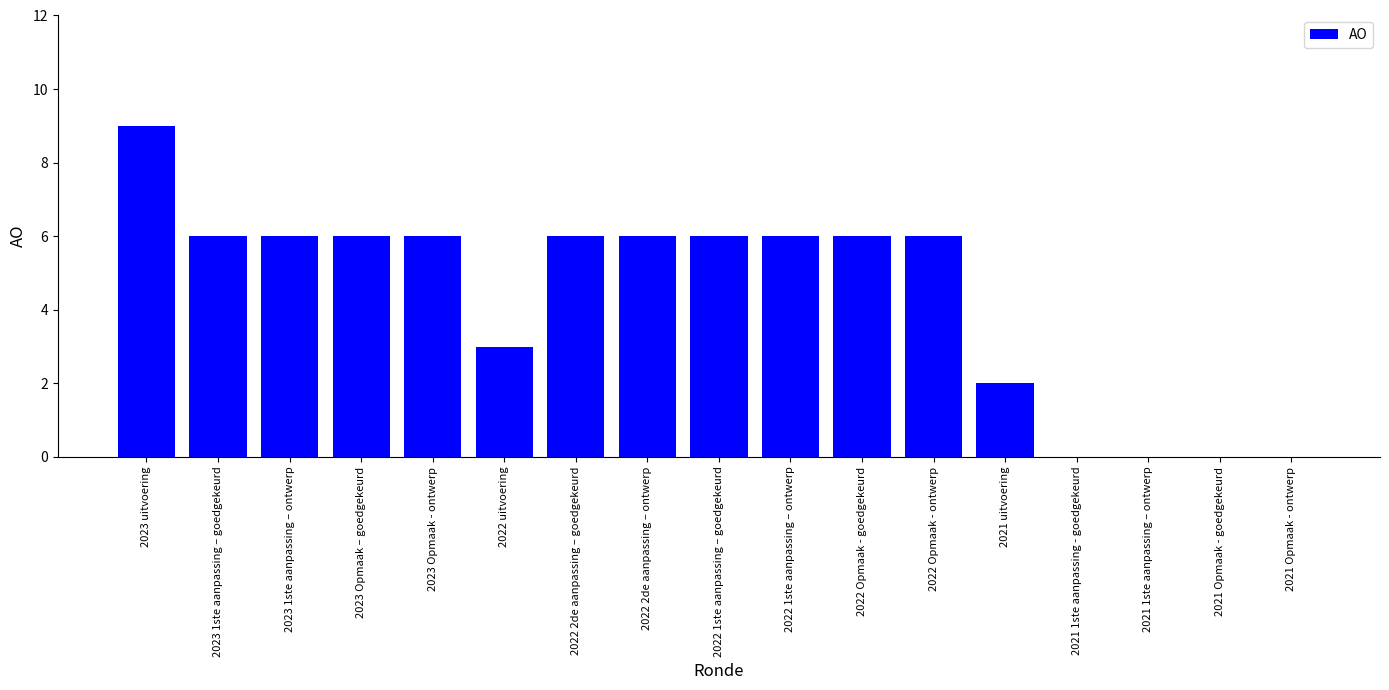

At which category does the chart reach its peak across all series?

2023 uitvoering